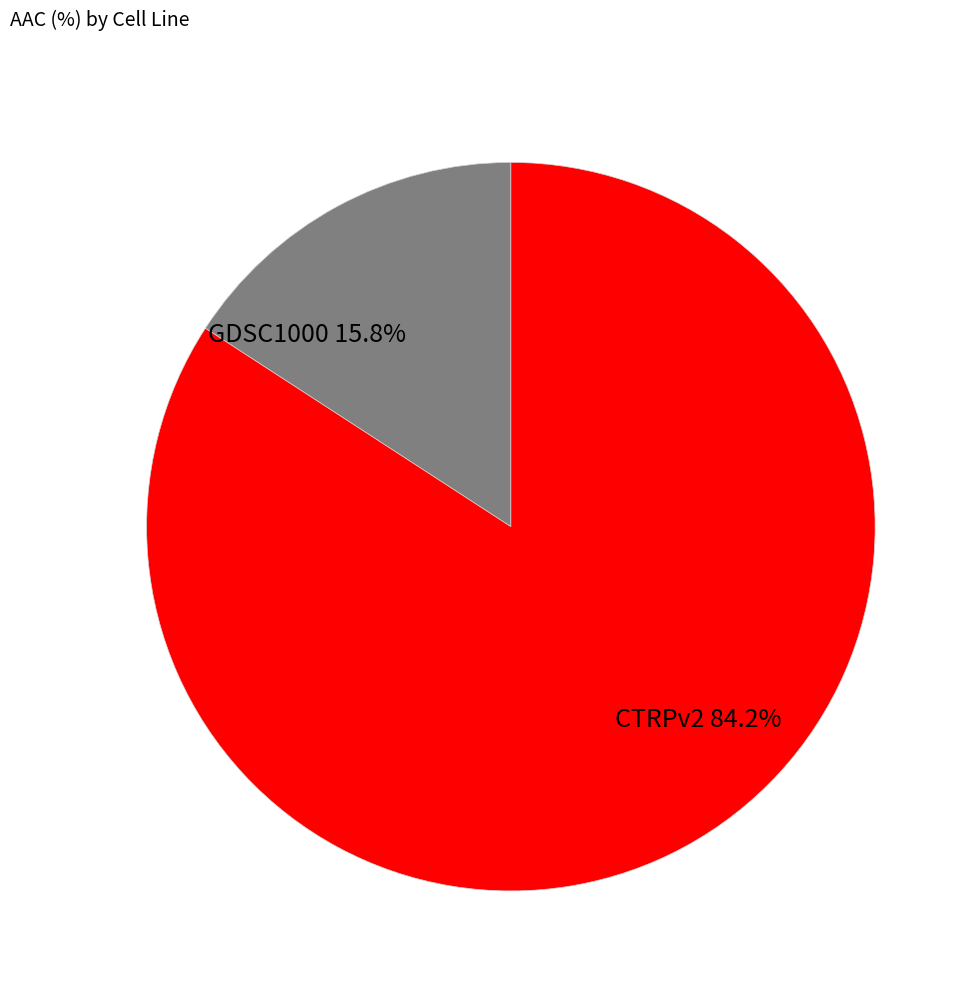

What is the ratio of the value at CTRPv2 to the value at GDSC1000?

5.3